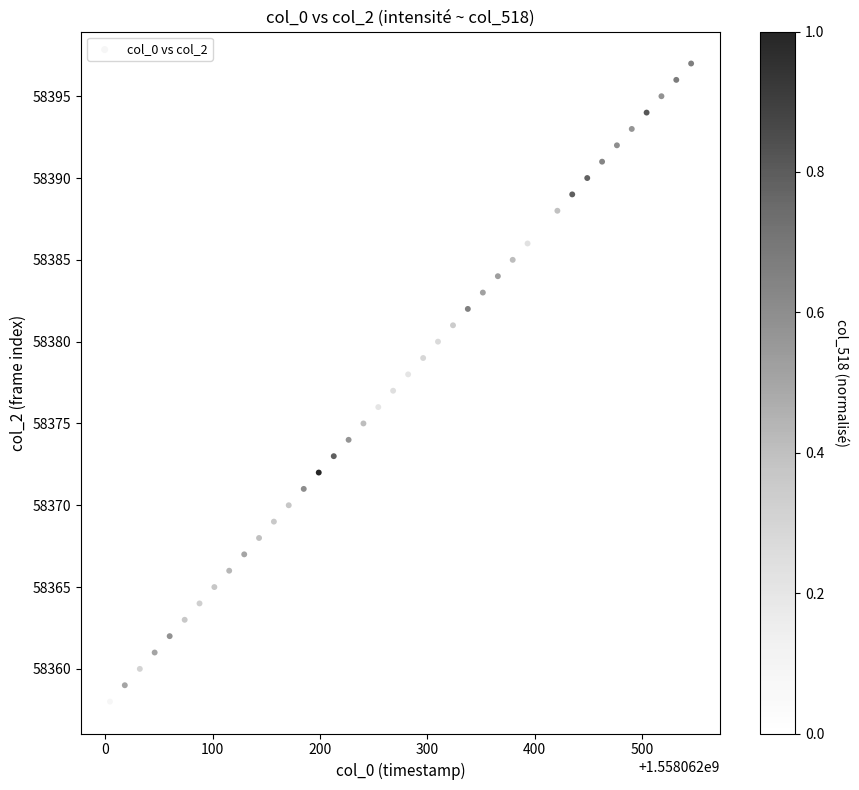

What is the range of Y values (max minus min)?

39